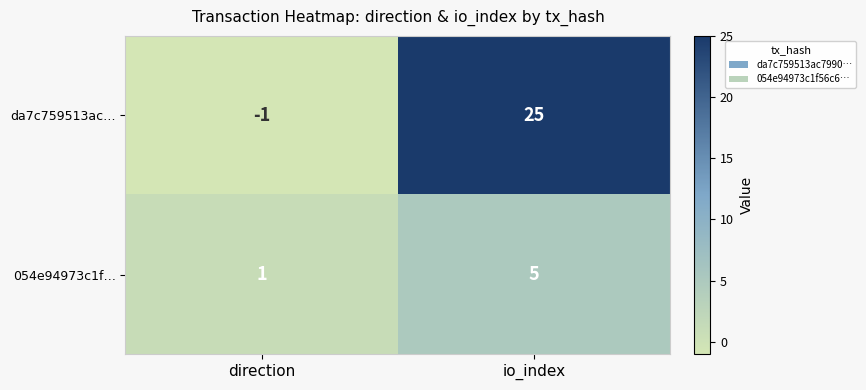

What is the average value of the 054e94973c1f… series?

3